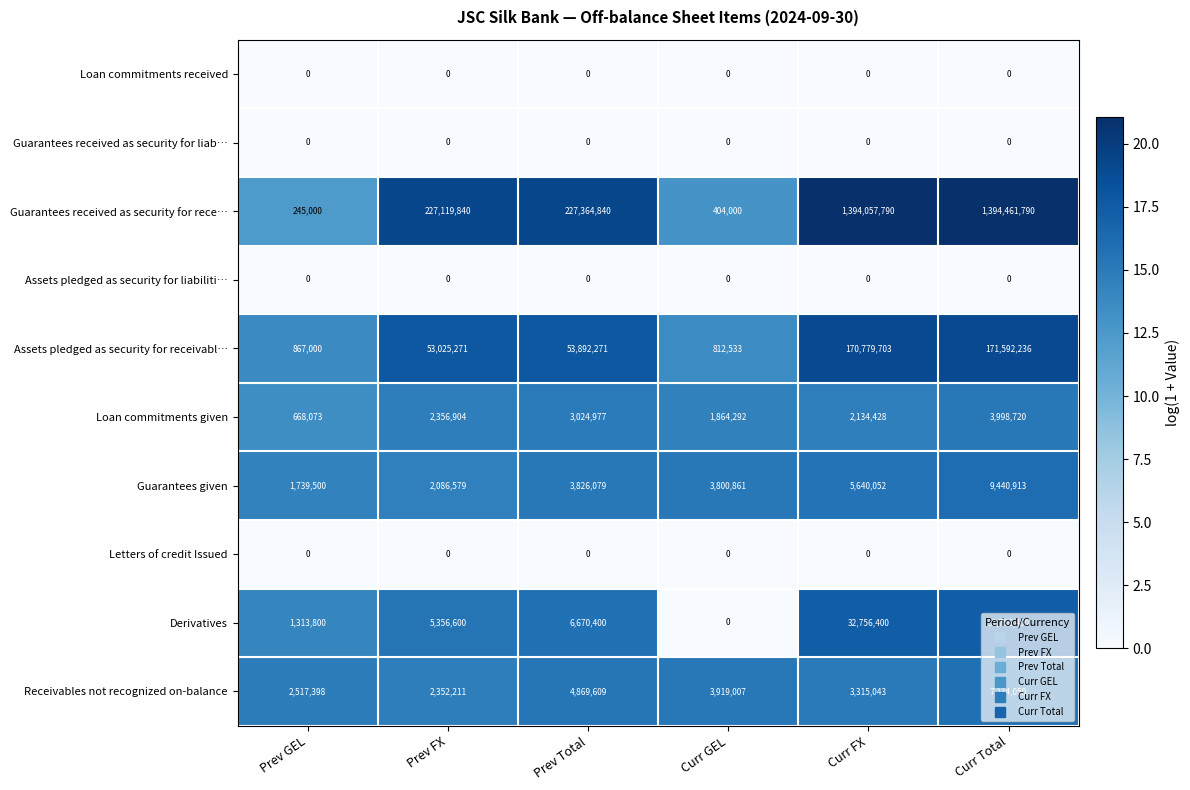

At which category is the sum across all series the highest?

Curr Total